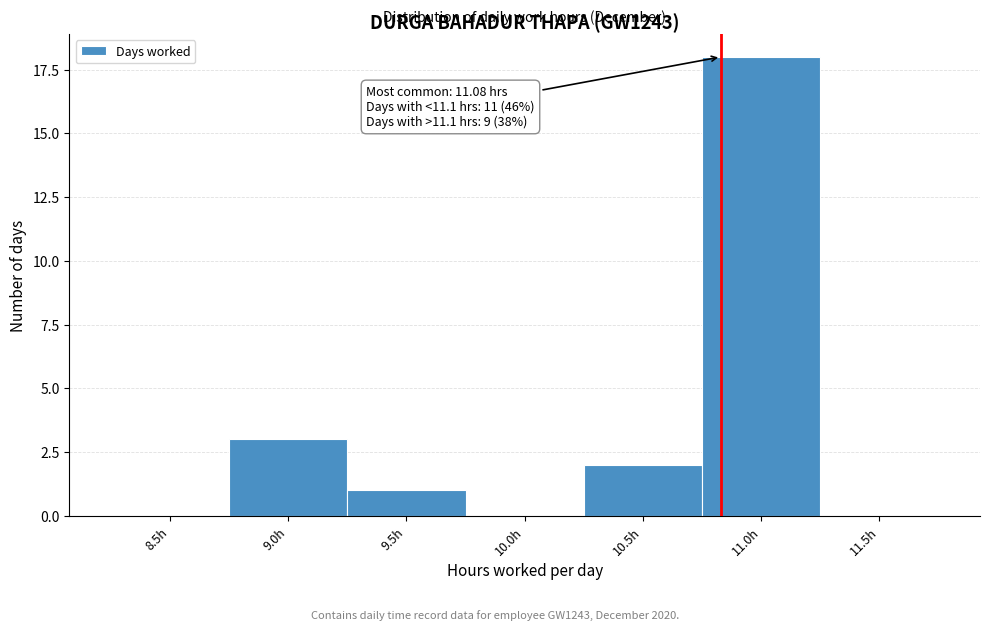

Reading left to right, list all the values displayed in this chart.

8.5h=0	9.0h=3	9.5h=1	10.0h=0	10.5h=2	11.0h=18	11.5h=0